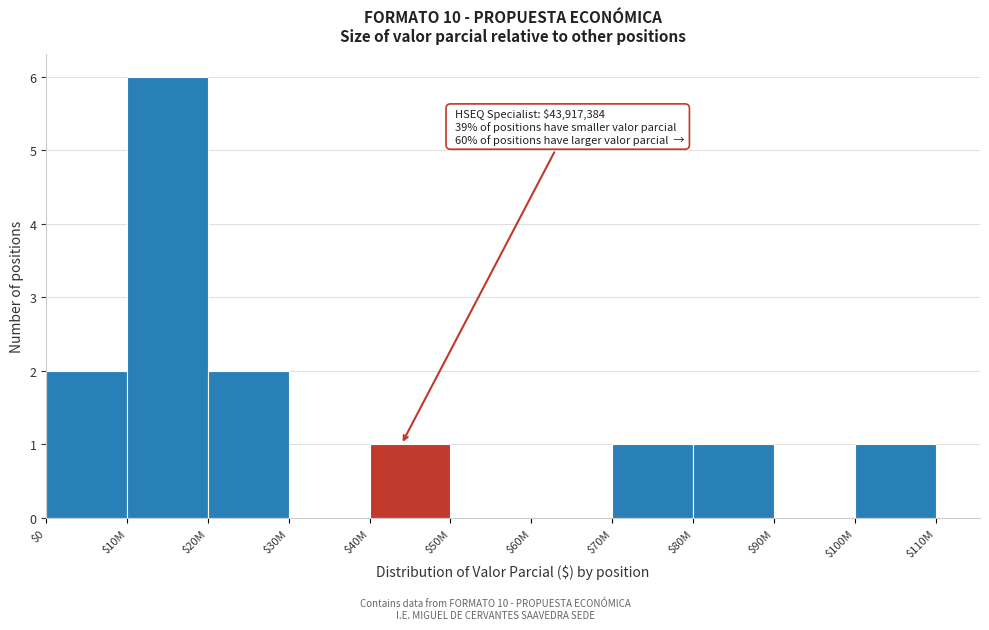

True or false: the data shows 1 at $70M.

True